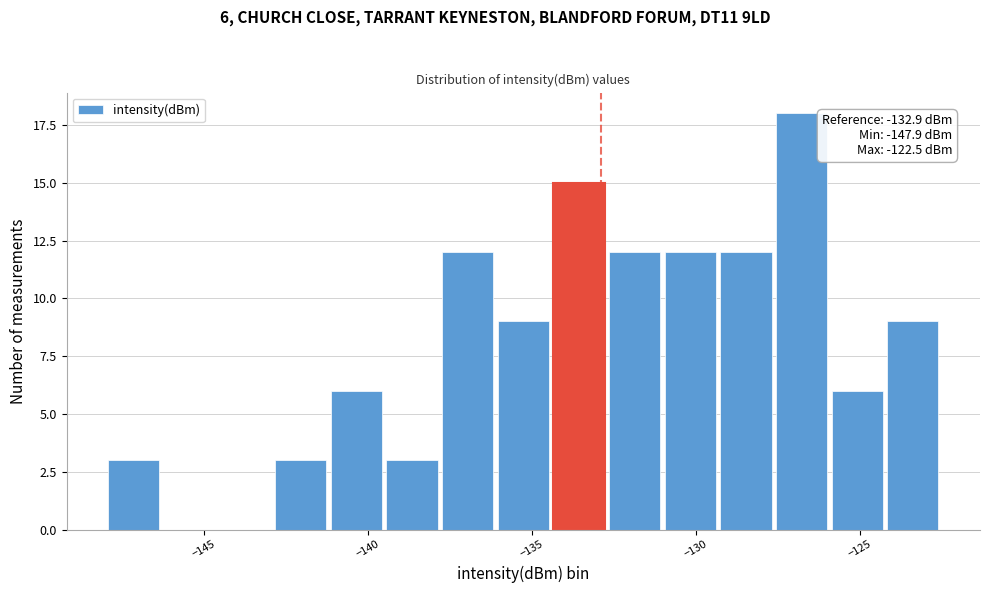

Read against the x-axis, roughly where is the centre of the tallest bar?

-127.0